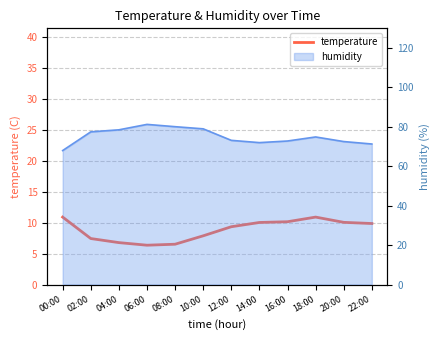

How many points are lower than both their immediate neighbors (excluding endpoints)?

1